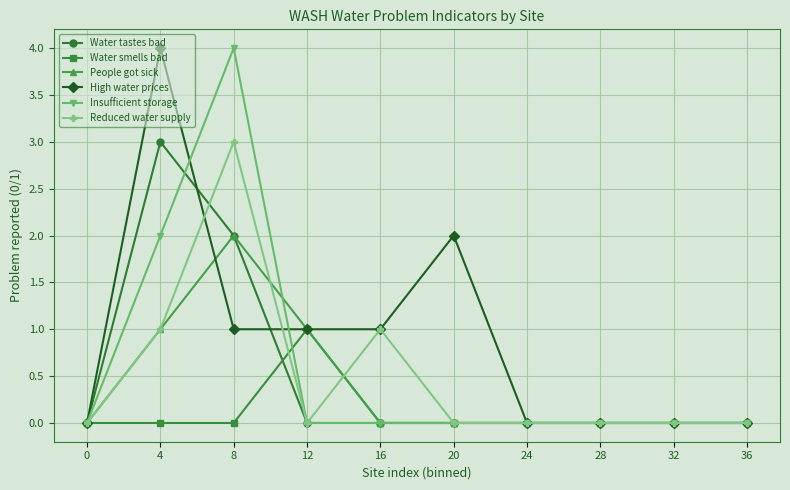

Reading right to left, list all the values displayed in this chart.

Water tastes bad: 0	0	0	0	0	0	0	2	3	0
Water smells bad: 0	0	0	0	0	0	1	0	0	0
People got sick: 0	0	0	0	0	0	1	2	1	0
High water prices: 0	0	0	0	2	1	1	1	4	0
Insufficient storage: 0	0	0	0	0	0	0	4	2	0
Reduced water supply: 0	0	0	0	0	1	0	3	1	0